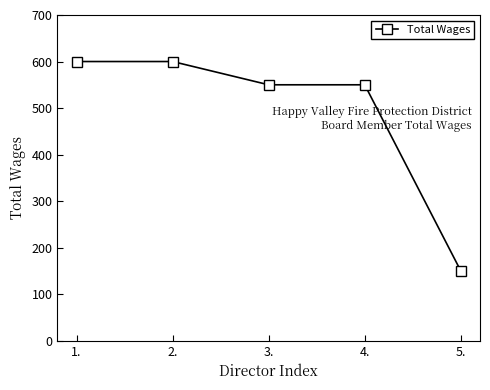

What position from the right is 5.?

1